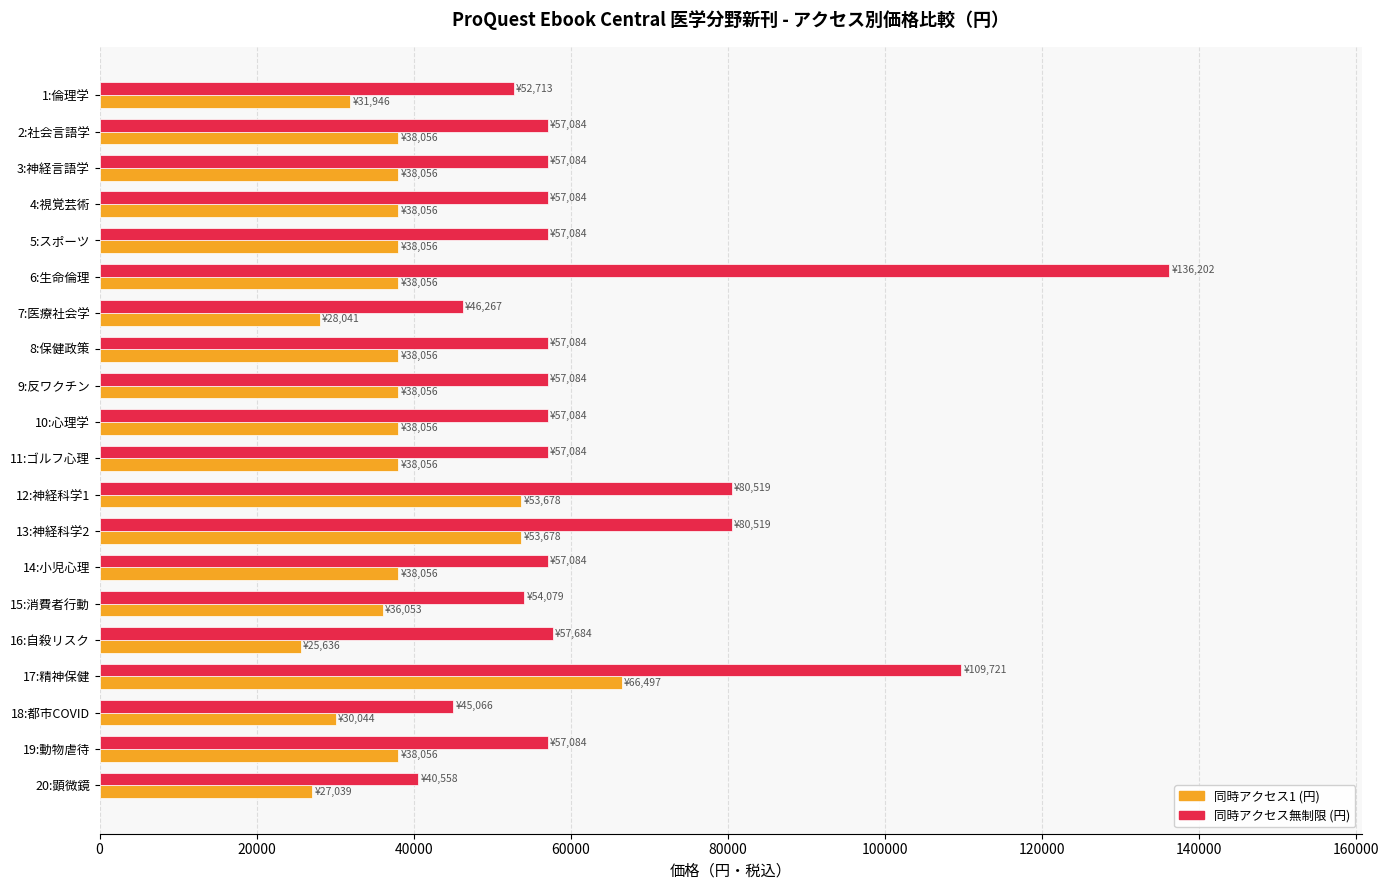

What is the highest value of the 同時アクセス無制限 (円) series?

136202